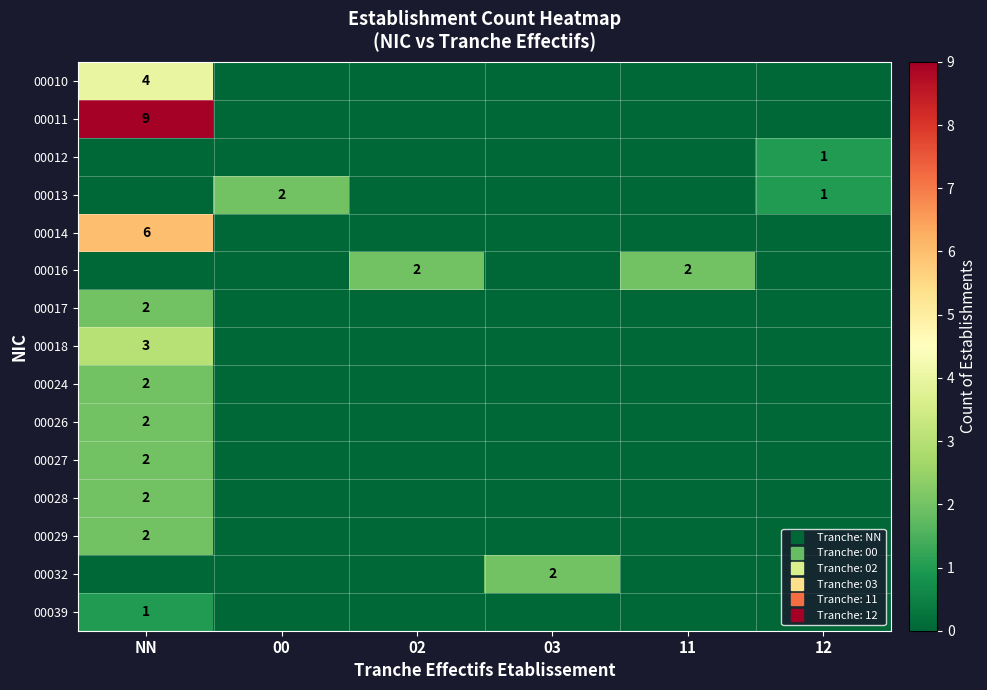

How many data points in 00039 are above 0?

1